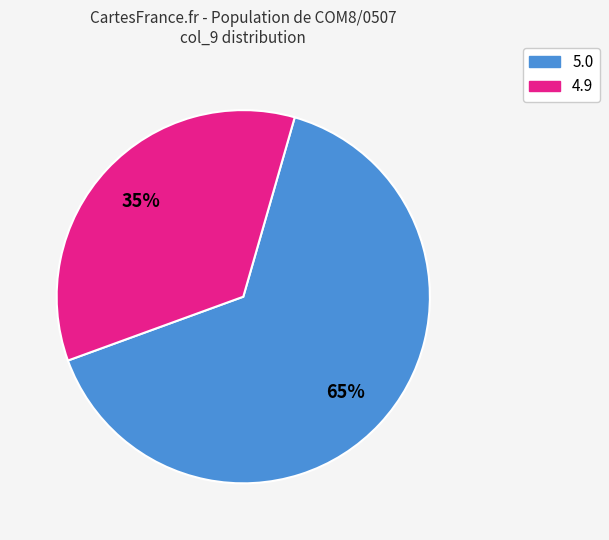

Is there any slice that represents more than half of the pie?

Yes